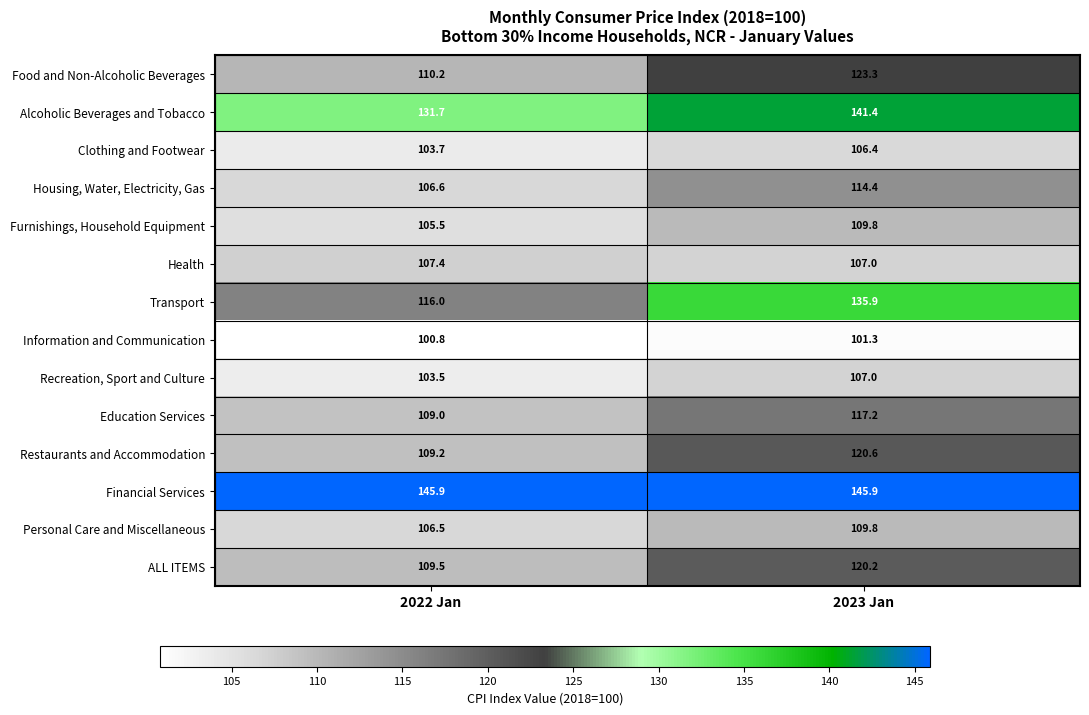

What is the difference between the highest and lowest values at 2023 Jan?

44.6